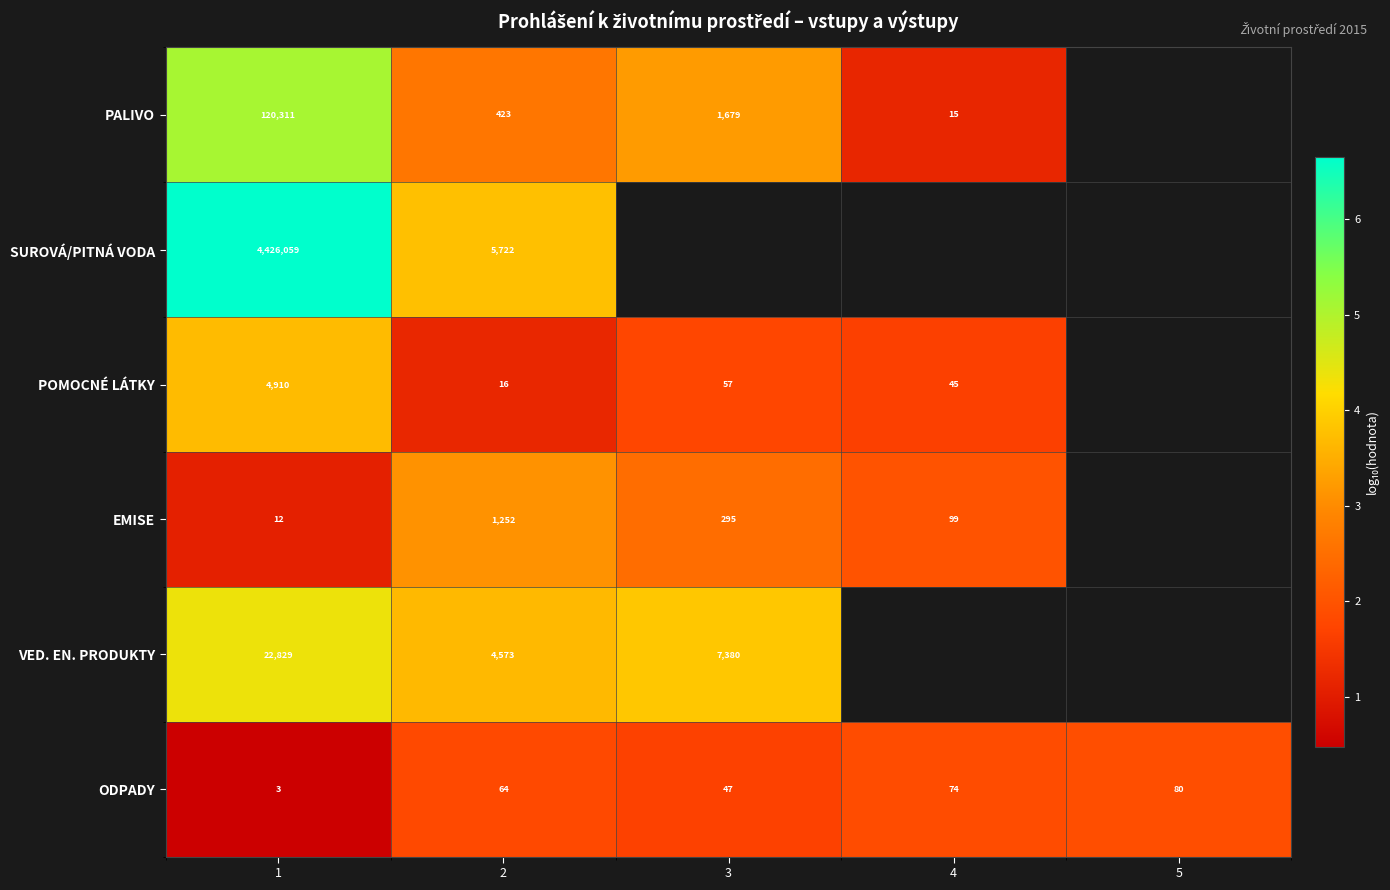

Rank the series at 2 from lowest to highest value.

POMOCNÉ LÁTKY, ODPADY, PALIVO, EMISE, VED. EN. PRODUKTY, SUROVÁ/PITNÁ VODA